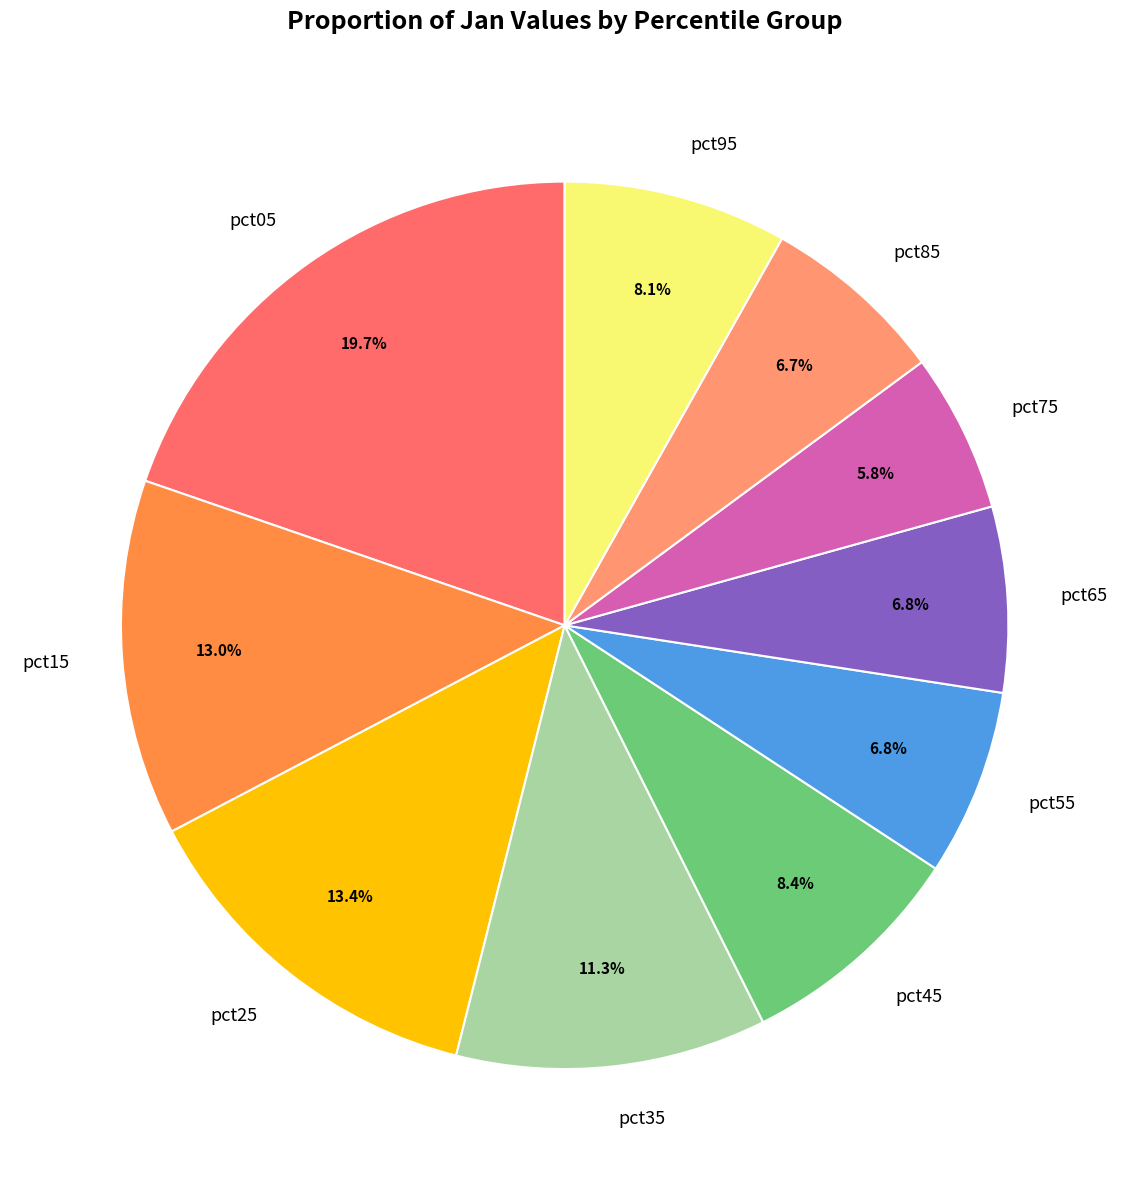

To the nearest percent, what percentage of the pie is pct35?

11%